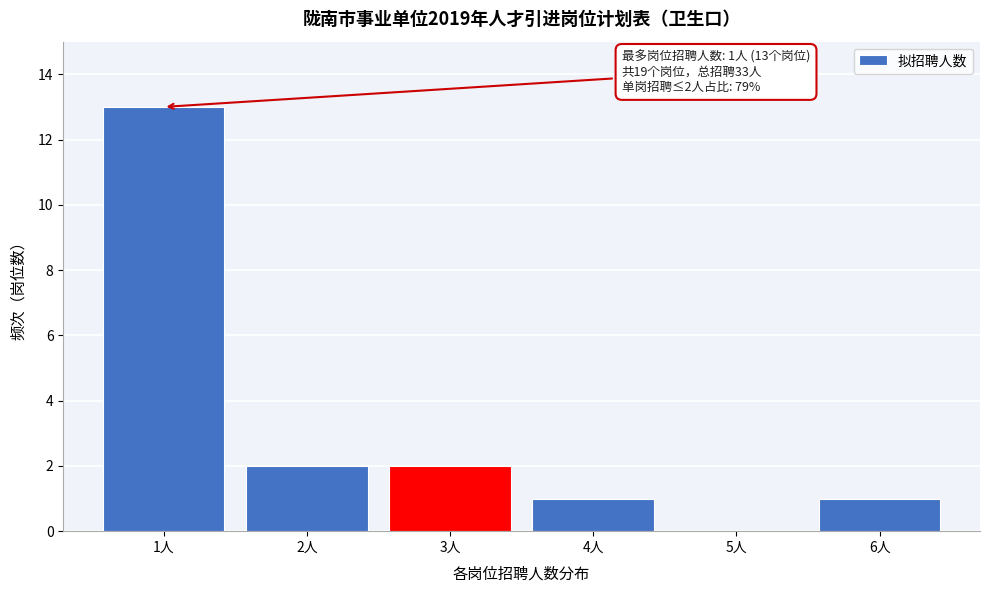

Reading left to right, what are all the values shown in this chart?

1人=13	2人=2	3人=2	4人=1	5人=0	6人=1